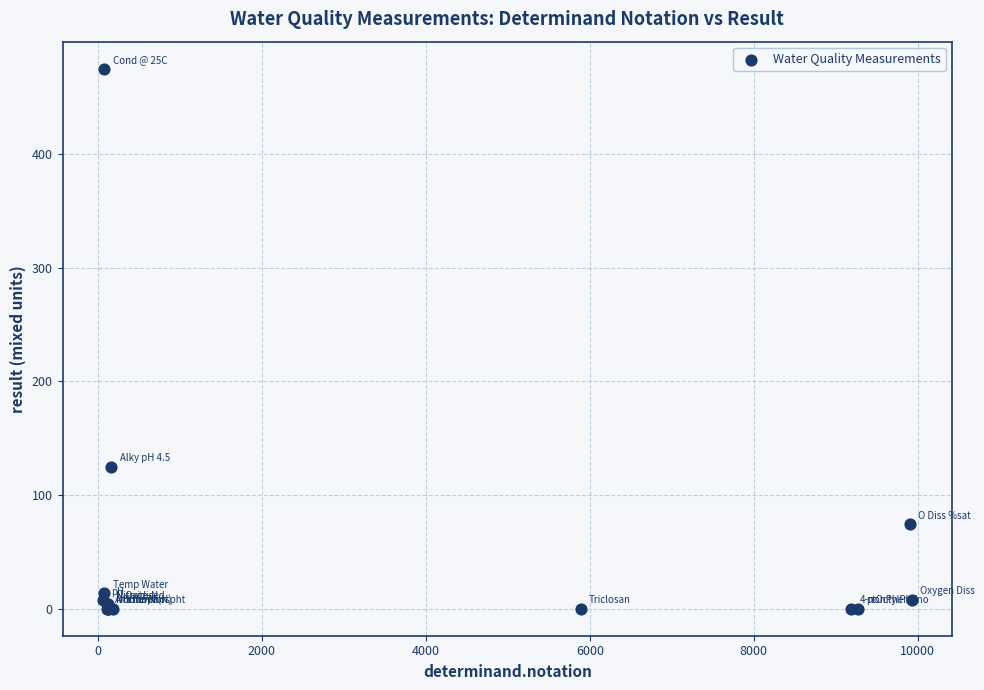

What Y value in the scatter plot is closest to 237?

125.0